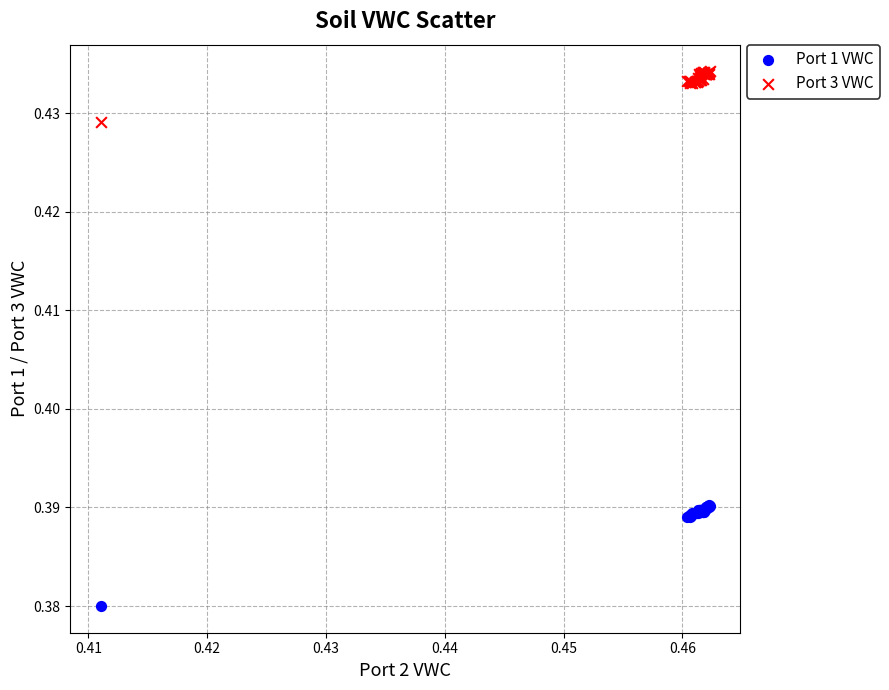

Which series contains the lowest Y value?

Port 1 VWC